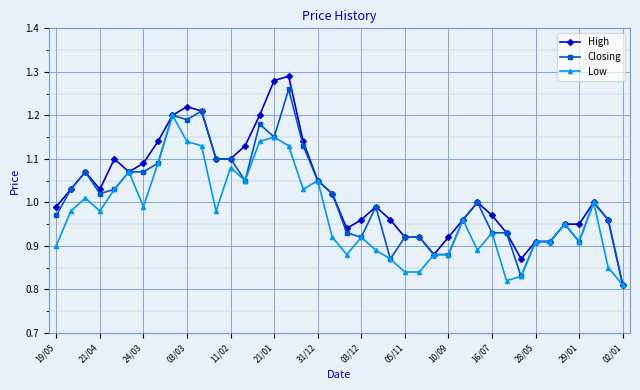

True or false: Closing has more than 1 interior local peaks.

True